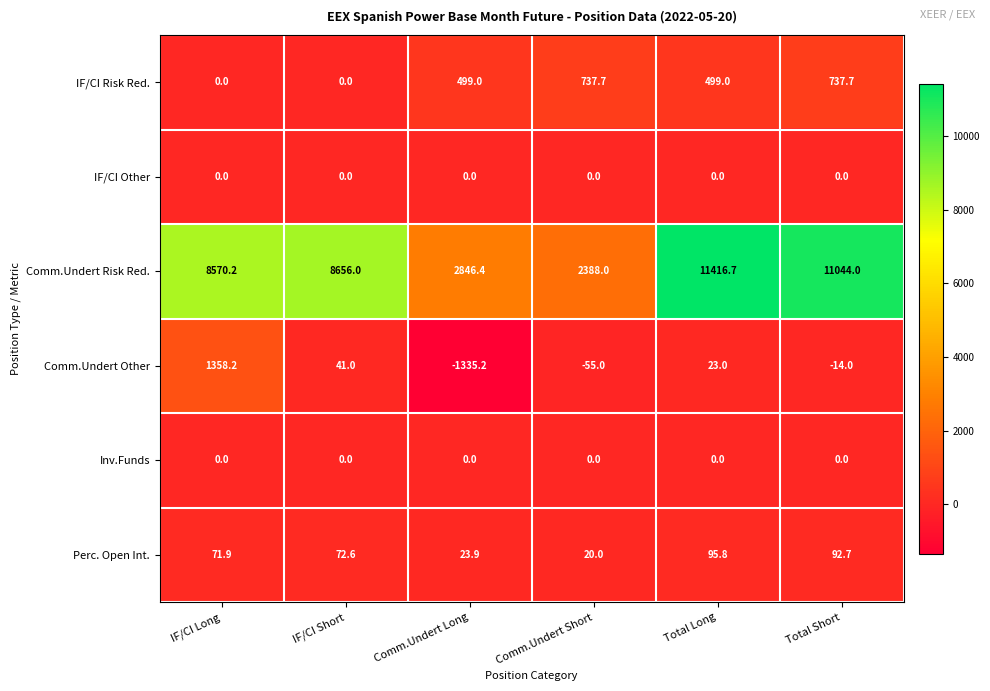

Which series has the largest total across all categories?

Comm.Undert Risk Red.